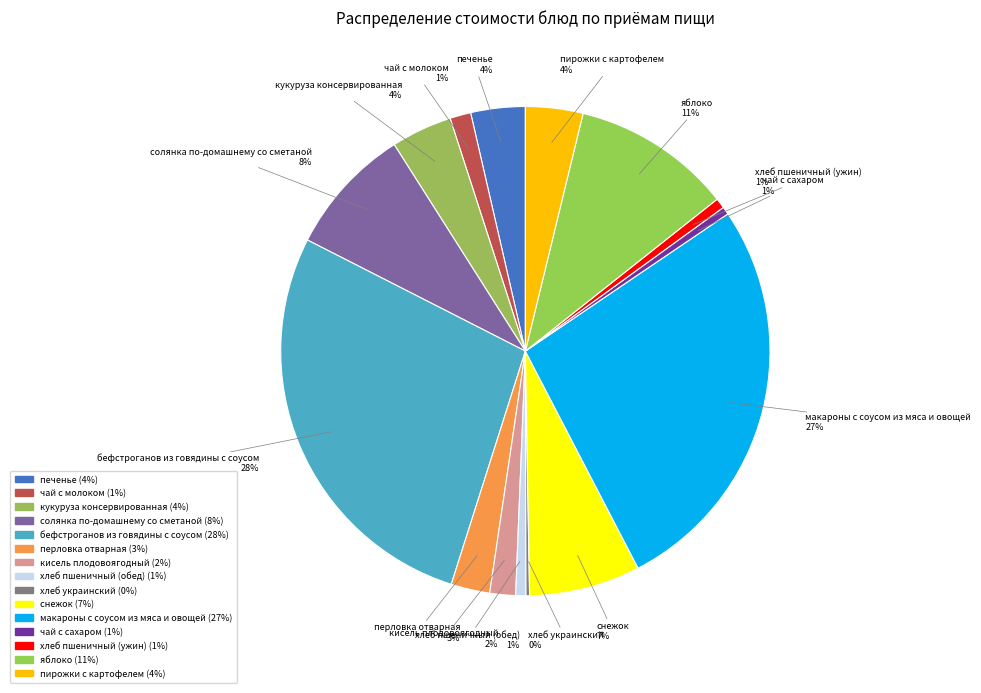

The пирожки с картофелем slice represents 1% of the pie. True or false?

False